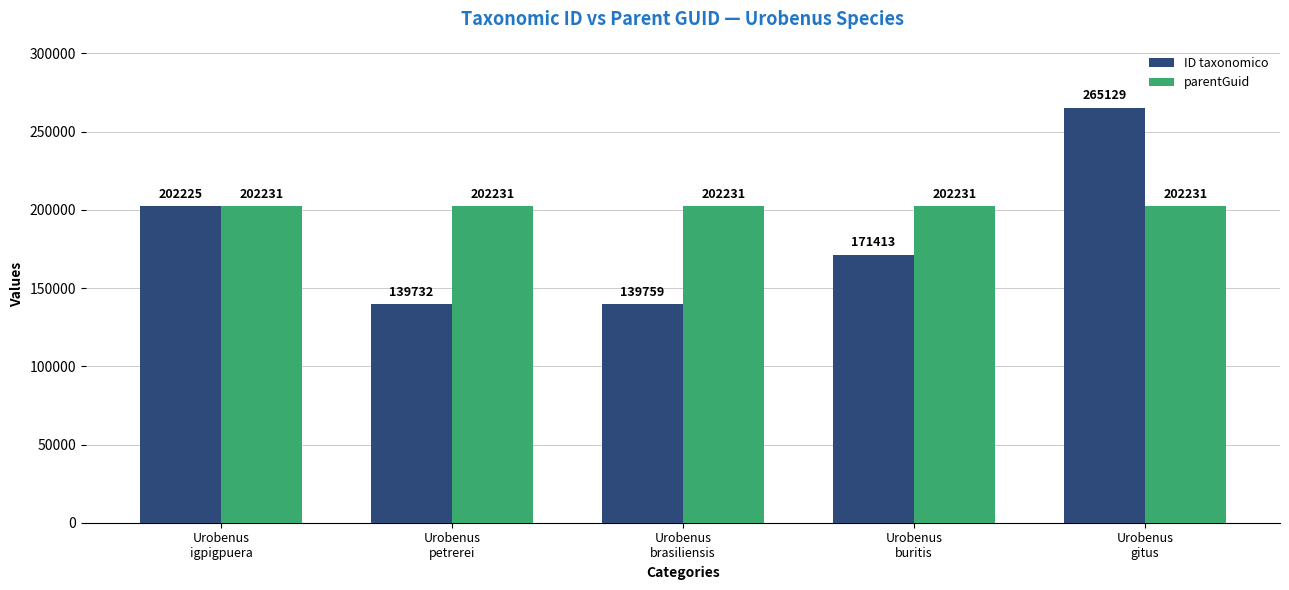

How many data points does each series have?

5